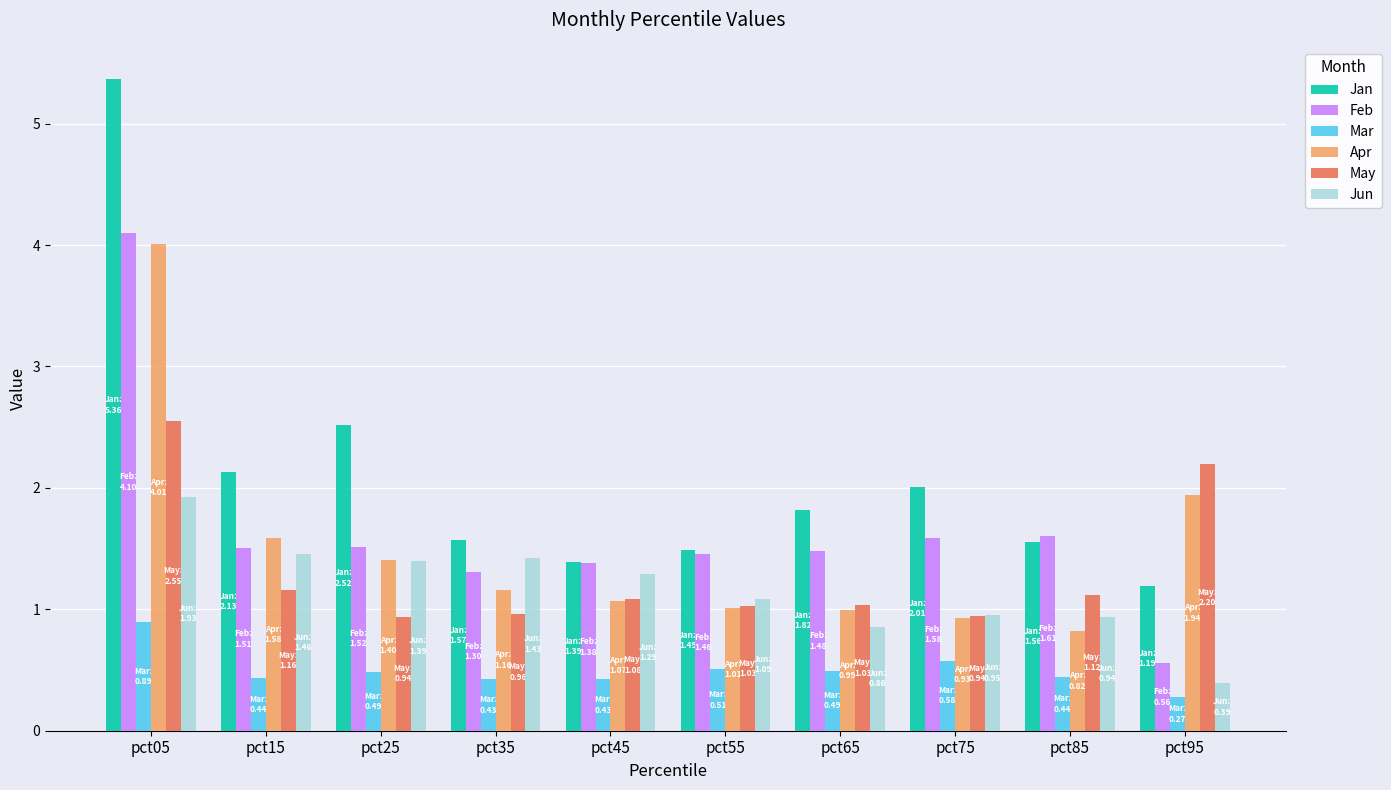

Which category has the lowest value in the Jan series?

pct95